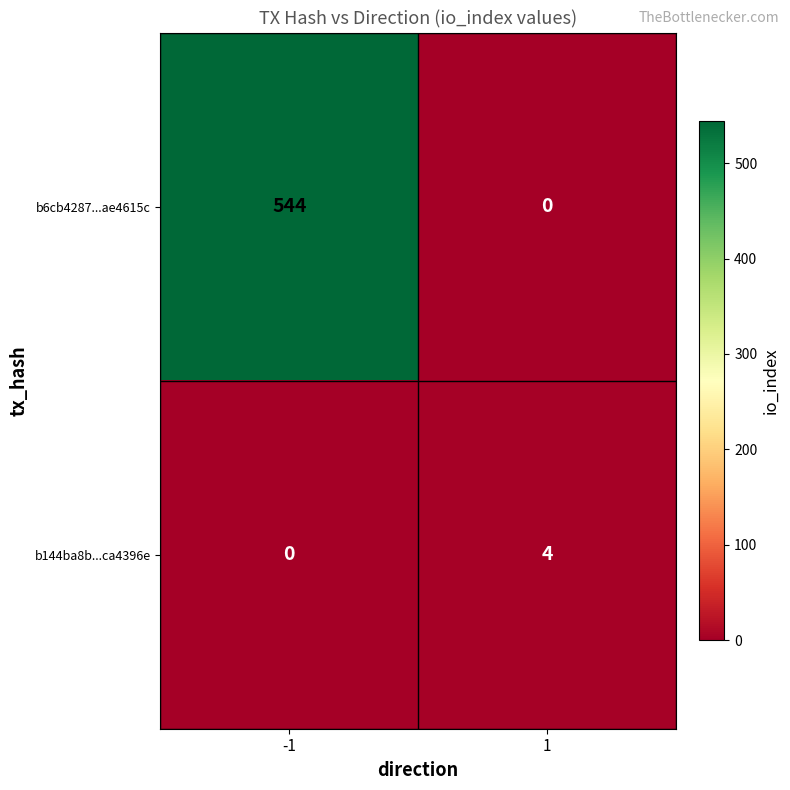

How many distinct data groups are displayed?

2